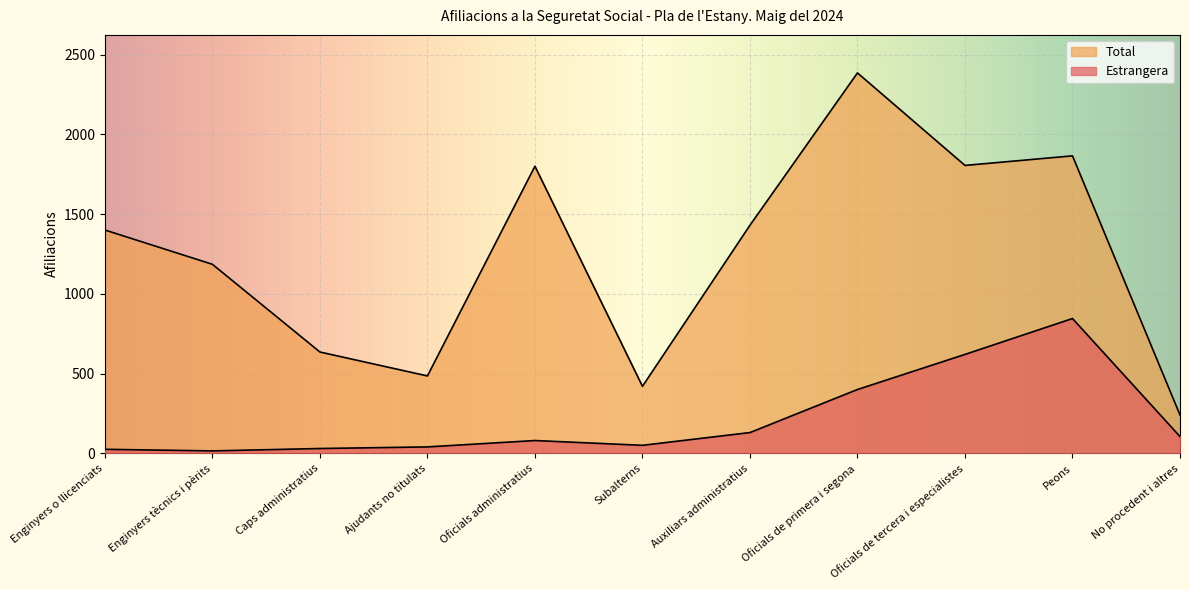

True or false: Total has more than 2 points higher than both neighbors.

True